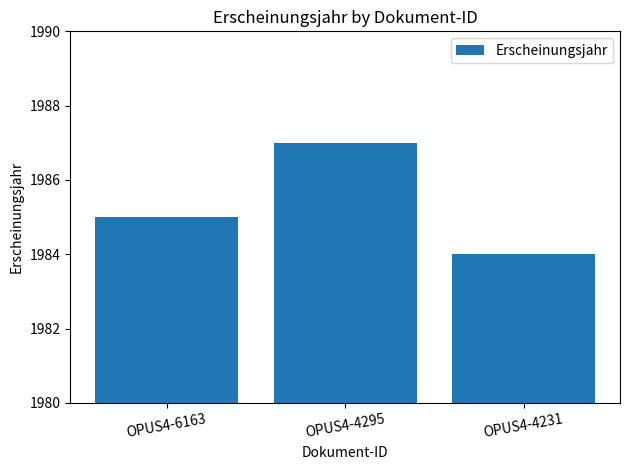

True or false: the data shows 1987 at OPUS4-4295.

True